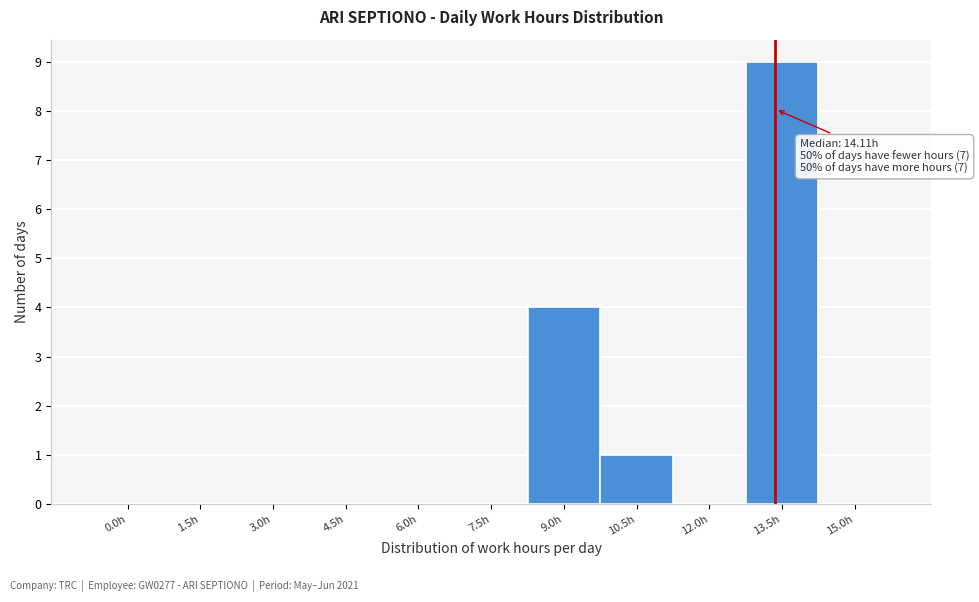

What is the change in value from 9.0h to 12.0h?

-4